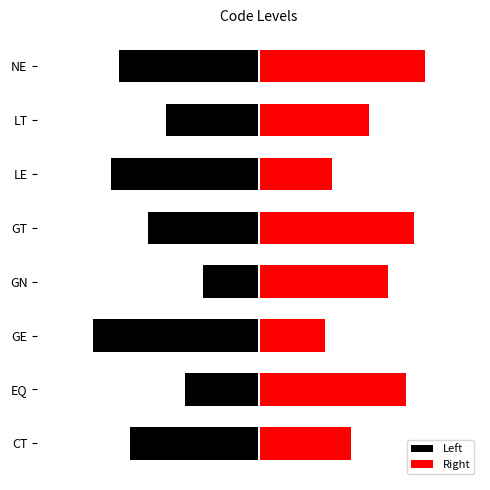

How many categories are shown in the chart?

8